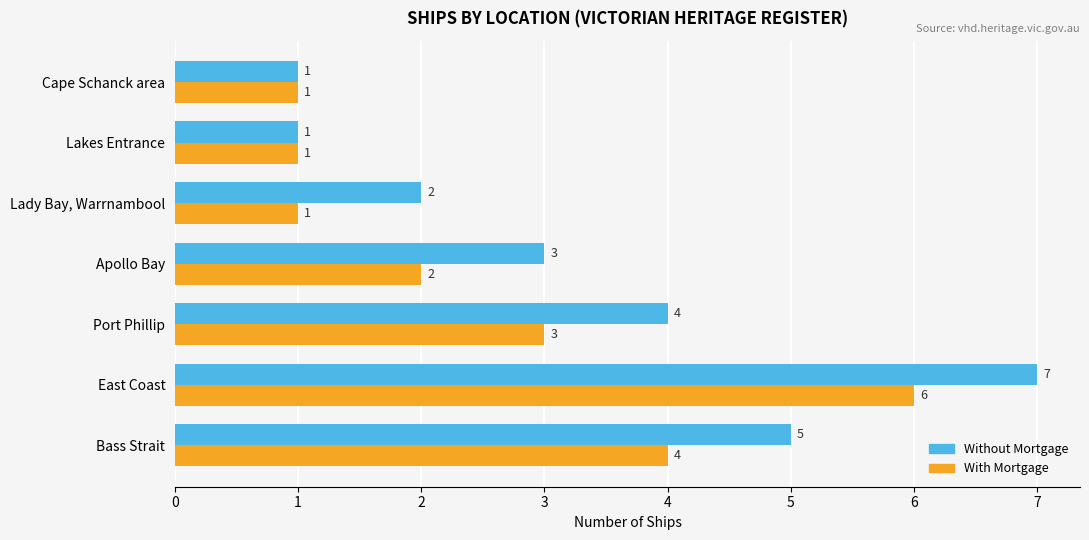

At which label is With Mortgage closest to 3?

Port Phillip